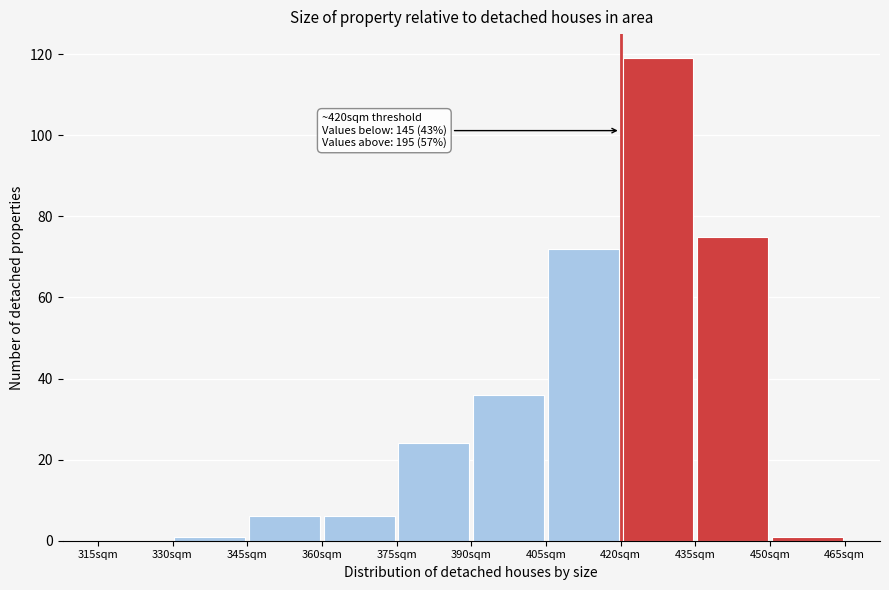

Over which range of the x-axis is the bar tallest?

420 to 435